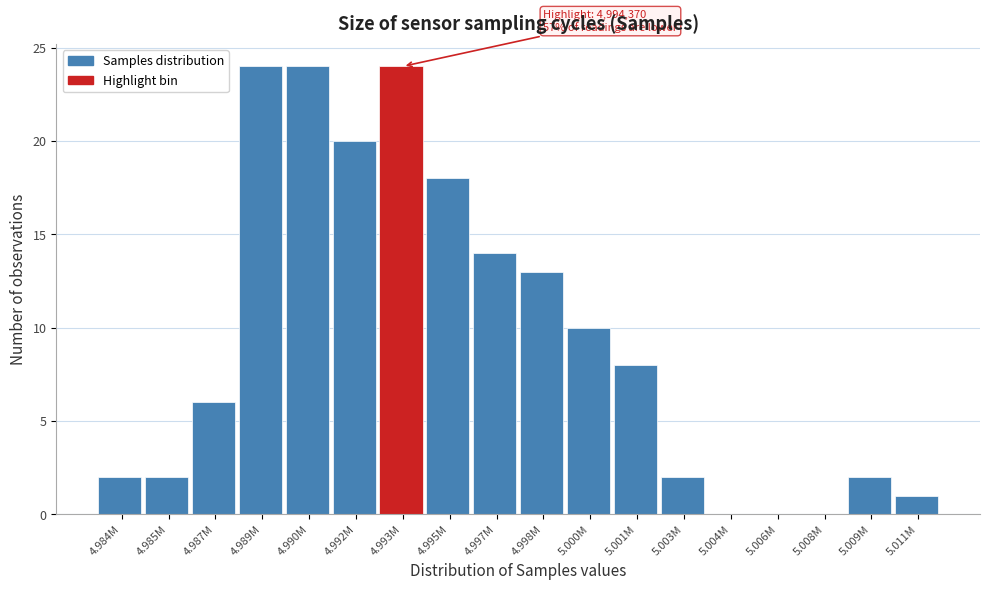

Reading left to right, what are all the values shown in this chart?

4.984M=2	4.985M=2	4.987M=6	4.989M=24	4.990M=24	4.992M=20	4.993M=24	4.995M=18	4.997M=14	4.998M=13	5.000M=10	5.001M=8	5.003M=2	5.004M=0	5.006M=0	5.008M=0	5.009M=2	5.011M=1